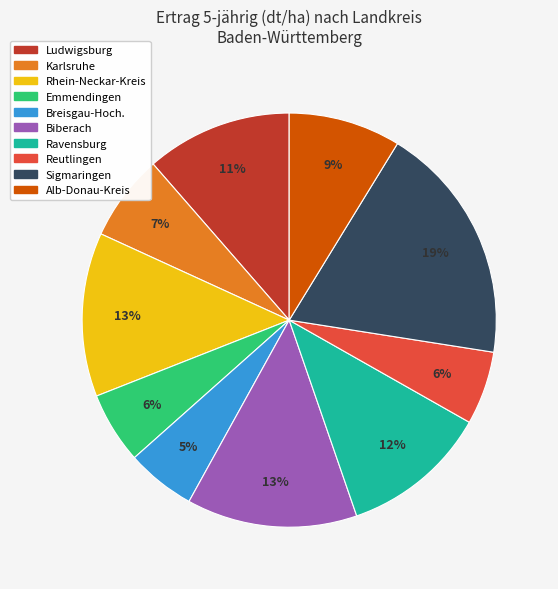

Count the number of slices in the pie.

10